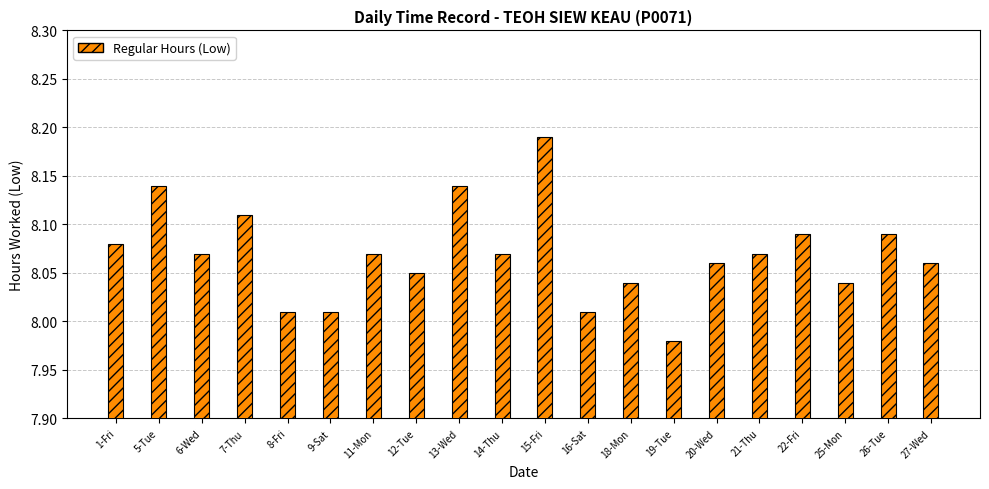

The value at 12-Tue is 3.5. True or false?

False